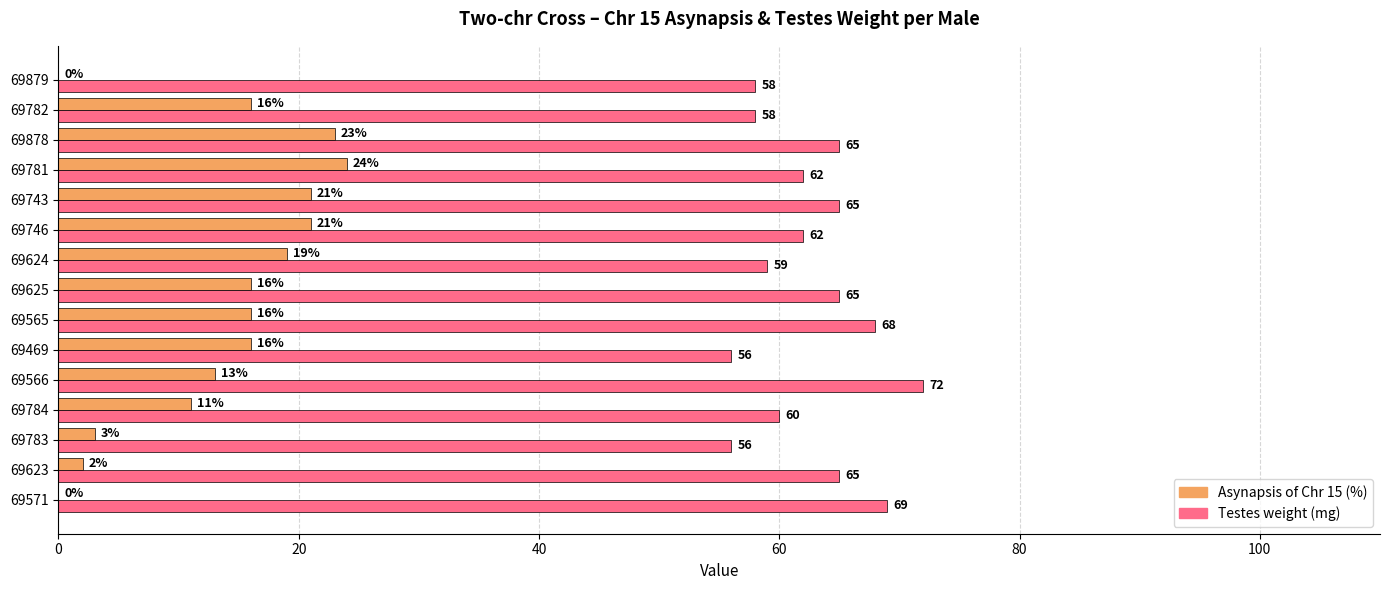

Read the Testes weight (mg) value at 69783, to the nearest 10.

60